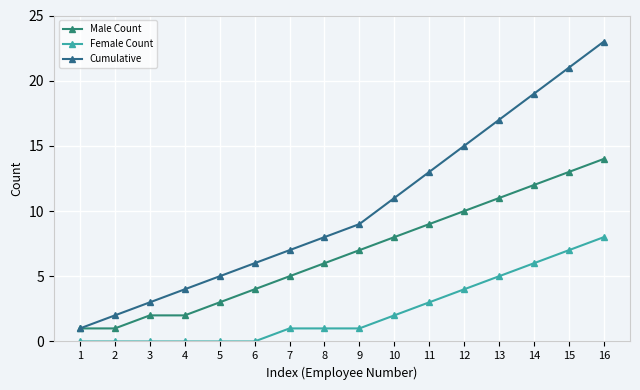

Reading left to right, extract all data points from this chart.

Male Count: 1	1	2	2	3	4	5	6	7	8	9	10	11	12	13	14
Female Count: 0	0	0	0	0	0	1	1	1	2	3	4	5	6	7	8
Cumulative: 1	2	3	4	5	6	7	8	9	11	13	15	17	19	21	23